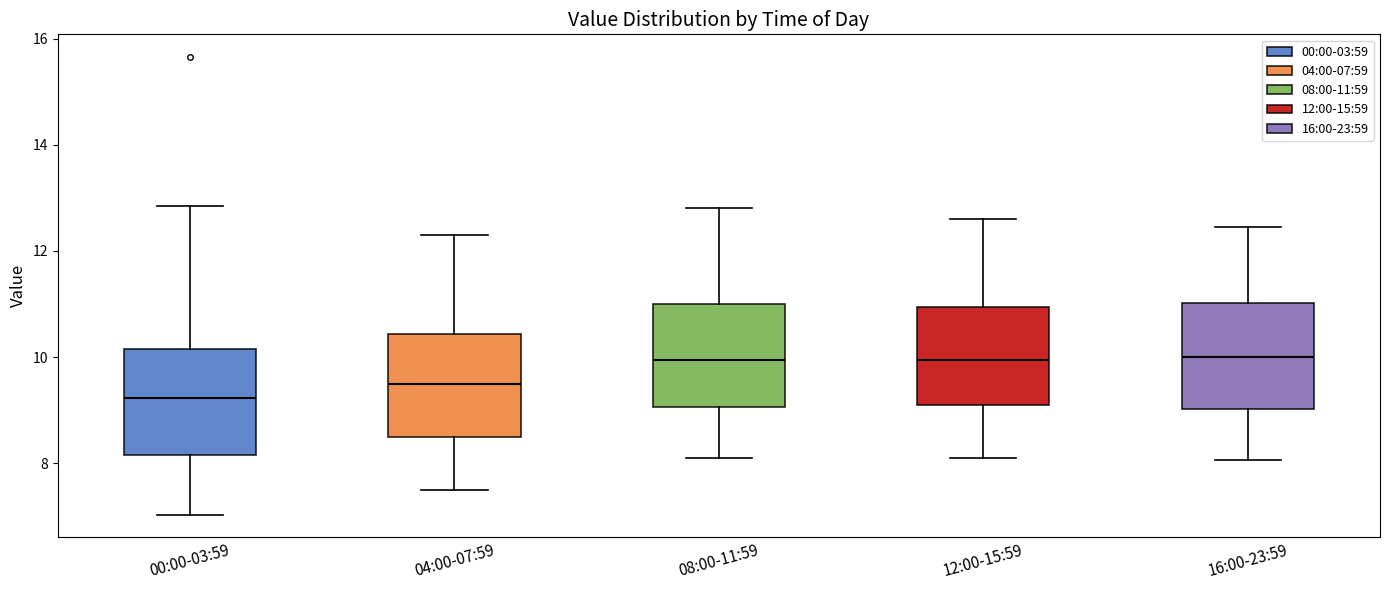

Reading left to right, read every box against the y-axis: the position of its median line, the range the box covers, and the ends of its whiskers. The values are not printed on the chart, so give them approximately, as read against the axis.

00:00-03:59: median 9.2, box 8.2 to 10.2, whiskers 7.0 to 12.8
04:00-07:59: median 9.6, box 8.4 to 10.4, whiskers 7.6 to 12.4
08:00-11:59: median 10.0, box 9.0 to 11.0, whiskers 8.2 to 12.8
12:00-15:59: median 10.0, box 9.2 to 11.0, whiskers 8.2 to 12.6
16:00-23:59: median 10.0, box 9.0 to 11.0, whiskers 8.0 to 12.4